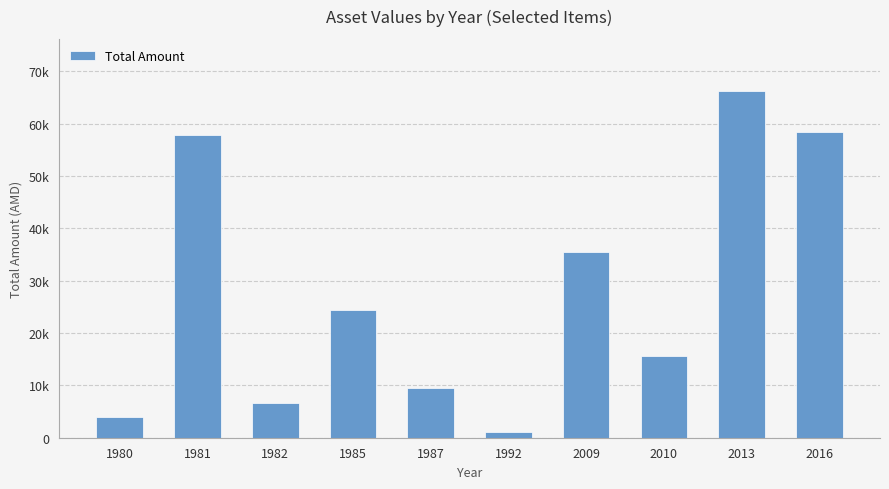

What is the average value?

27883